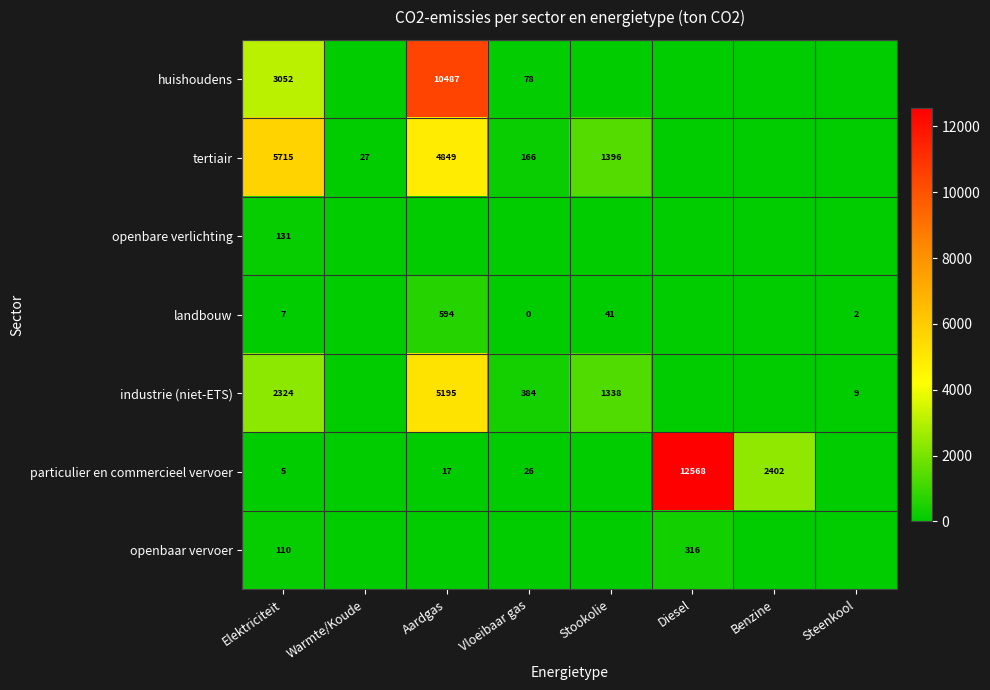

The industrie (niet-ETS) series shows 5195 at Aardgas. True or false?

True